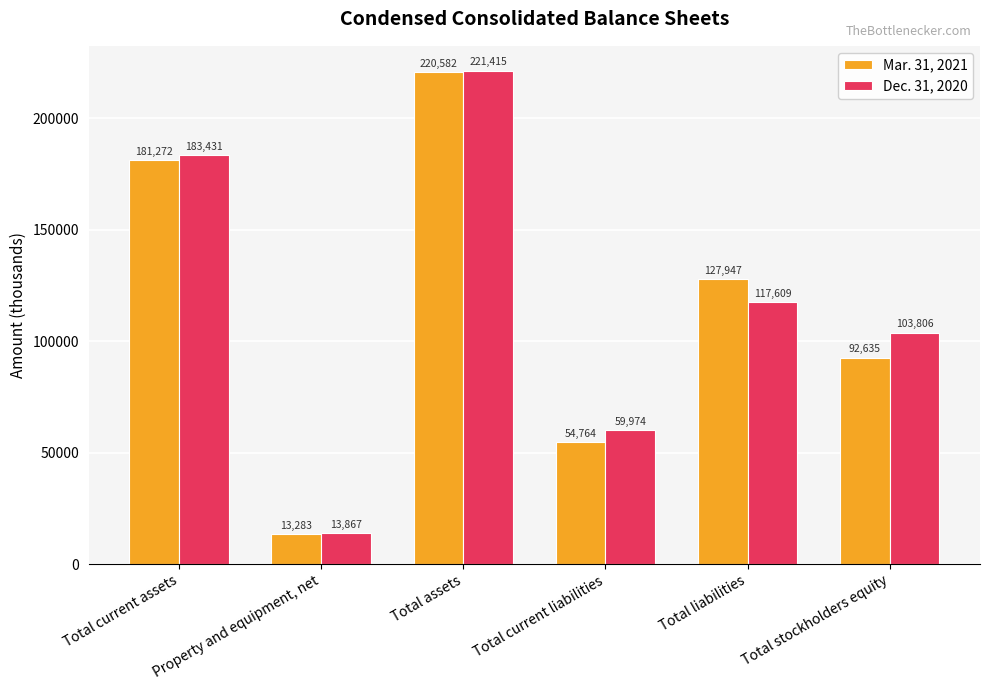

What are all the series names shown in the legend?

Mar. 31, 2021, Dec. 31, 2020